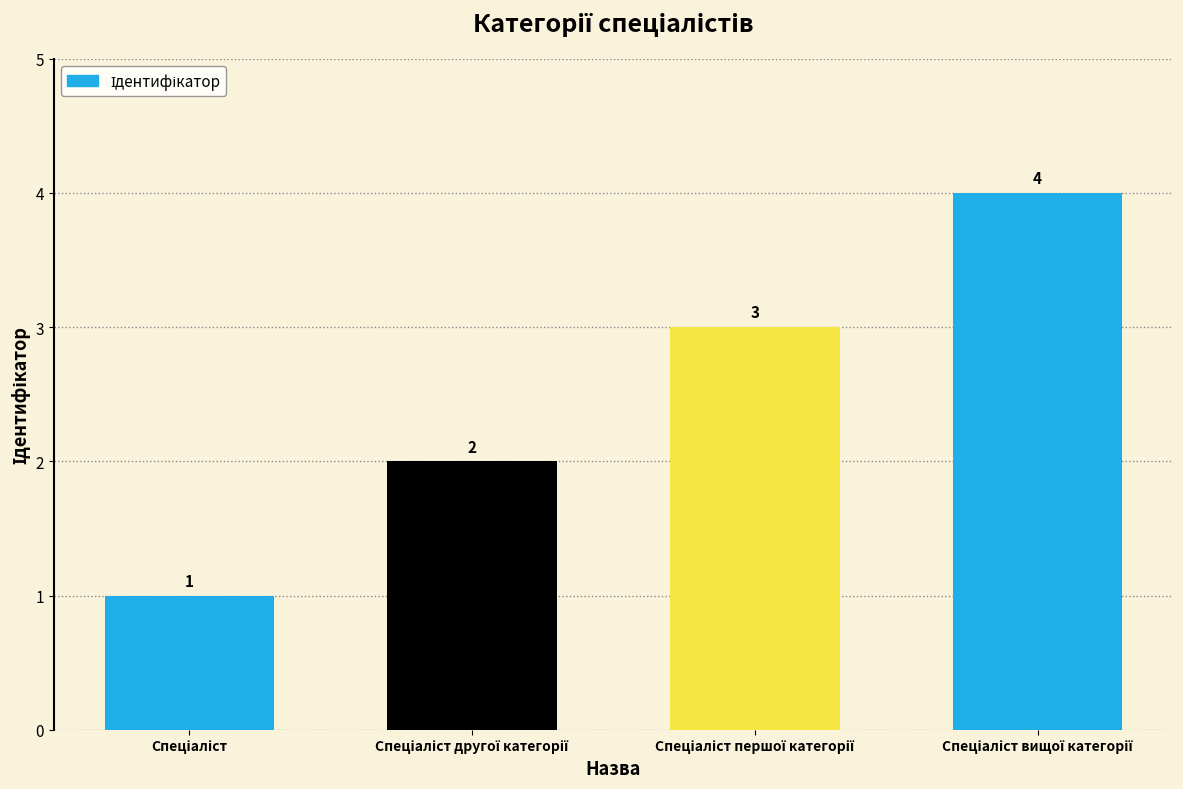

Count the values in the range 2 to 4.

3